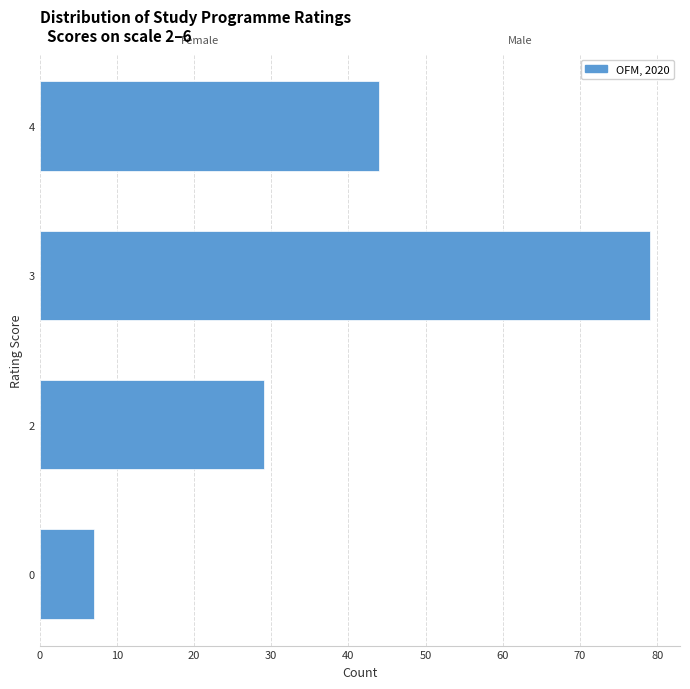

Reading bottom to top, extract all data points from this chart.

7	29	79	44